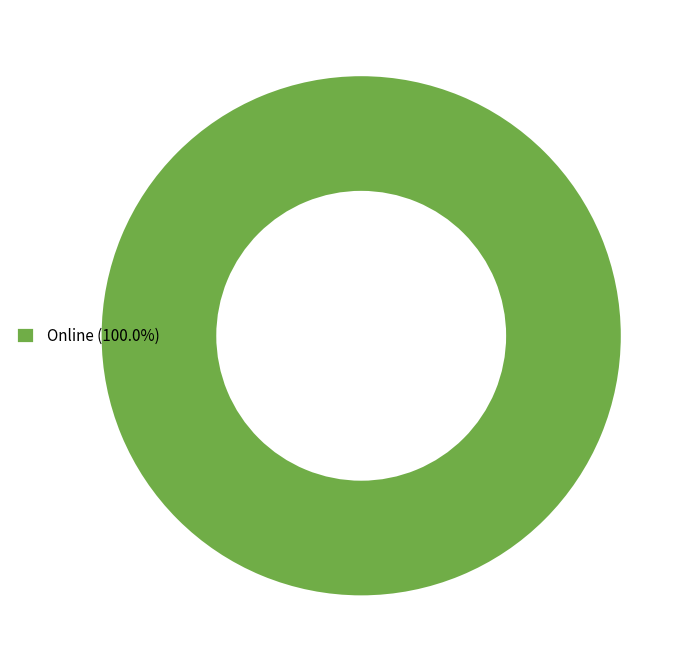

Does Online (100.0%) account for over 50% of the chart?

Yes